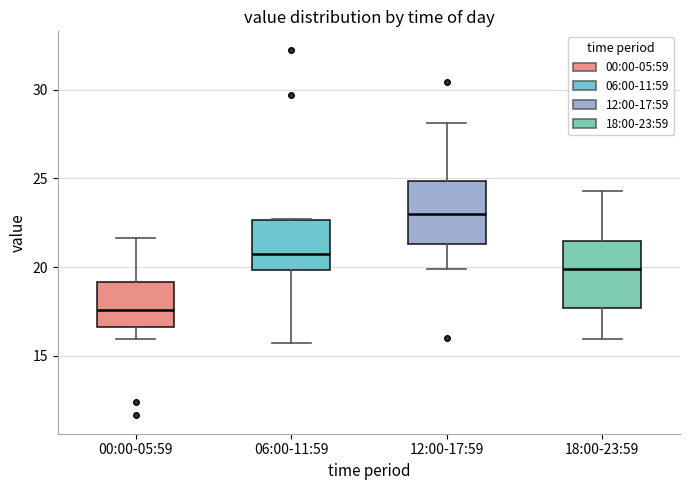

Reading left to right, transcribe this box plot: for each box, give where its median line is, the range the box spans, and where its two whiskers end, as read against the y-axis. The values are not printed on the chart, so give them approximately, as read against the axis.

00:00-05:59: median 17.5, box 16.5 to 19.0, whiskers 16.0 to 21.5
06:00-11:59: median 20.5, box 20.0 to 22.5, whiskers 15.5 to 22.5
12:00-17:59: median 23.0, box 21.5 to 25.0, whiskers 20.0 to 28.0
18:00-23:59: median 20.0, box 17.5 to 21.5, whiskers 16.0 to 24.5